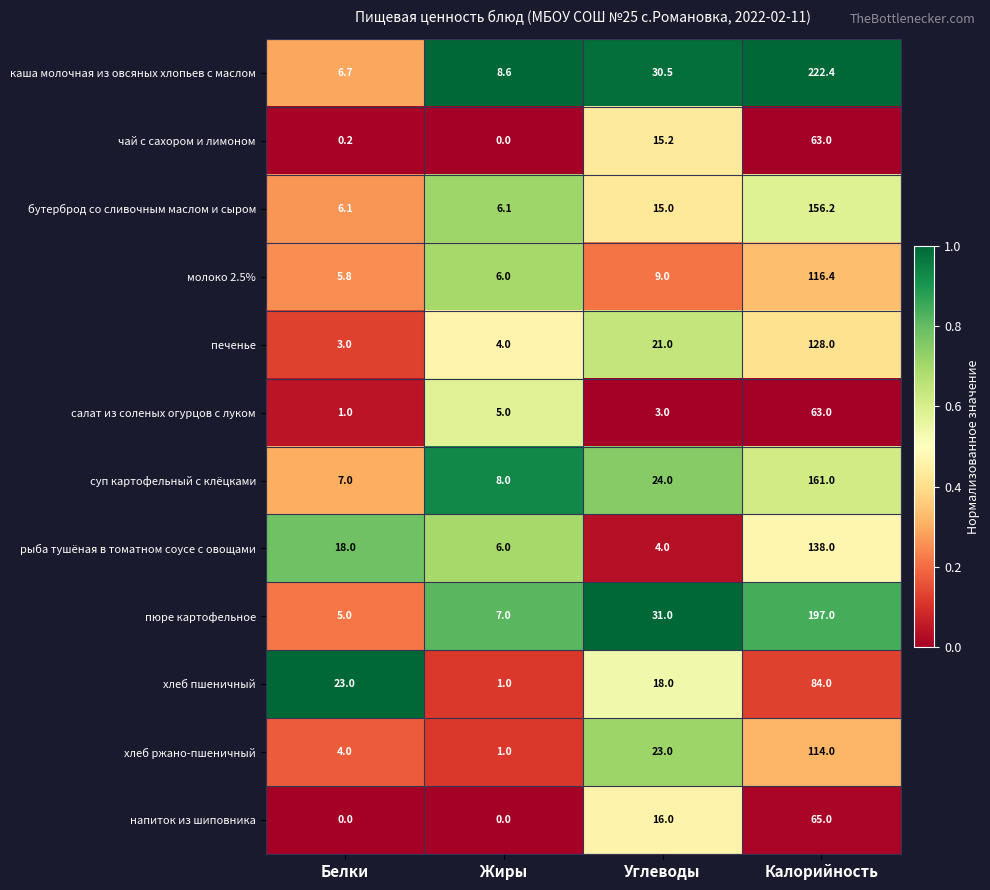

What value does the салат из соленых огурцов с луком series have at Углеводы?

3.0